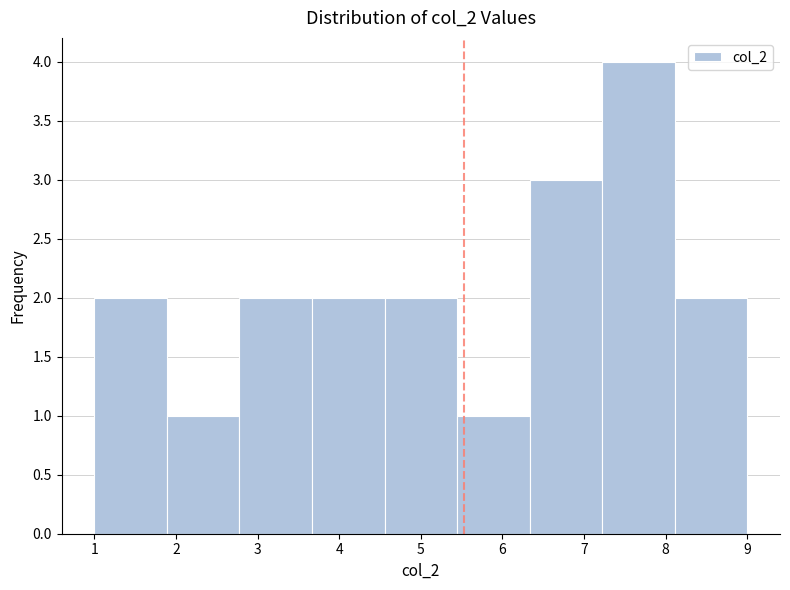

Over which range of the x-axis is the bar tallest?

7.2 to 8.1